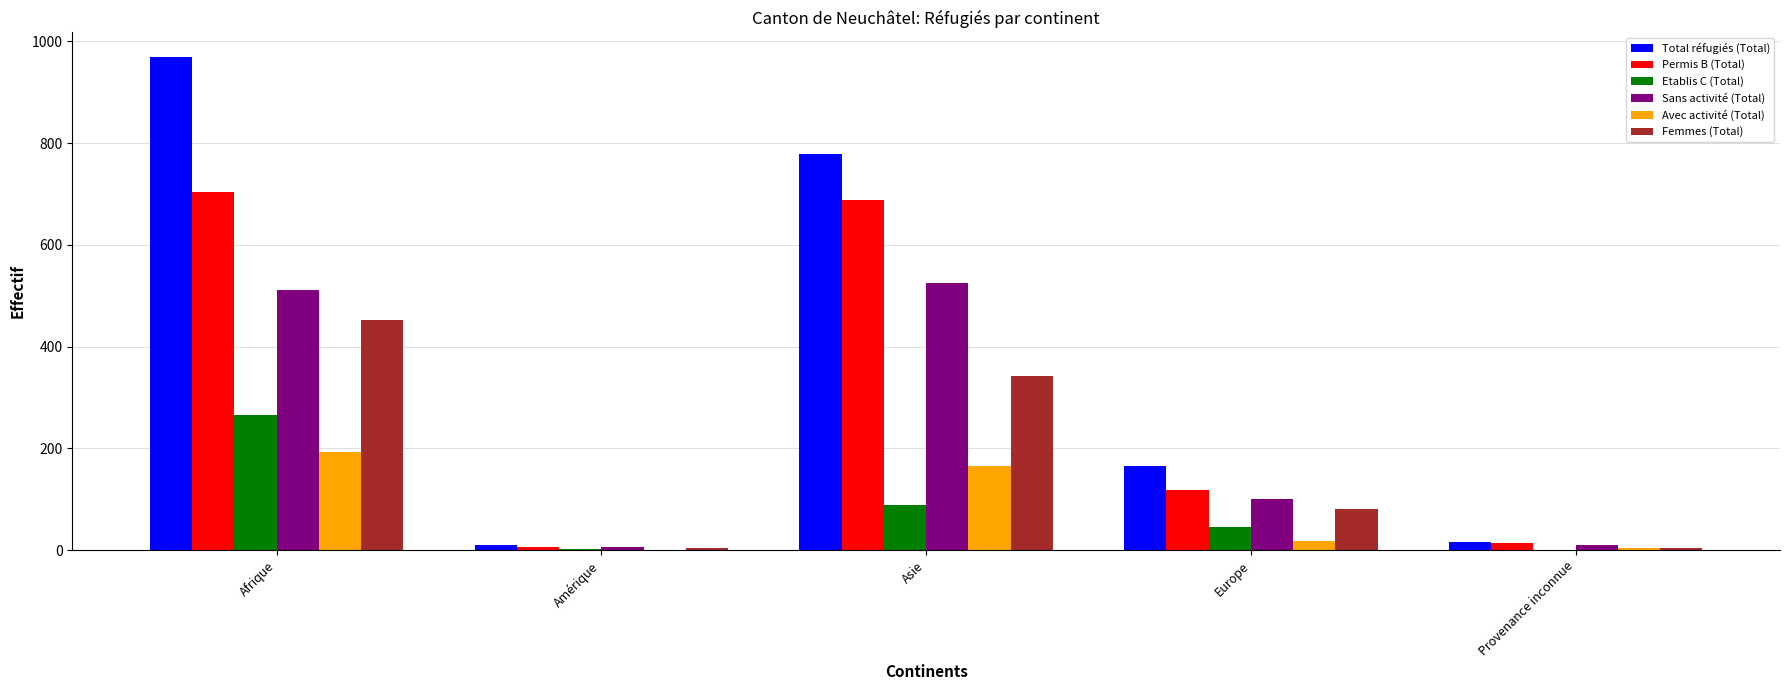

What is the difference between the Sans activité (Total) values at Afrique and Europe?

410